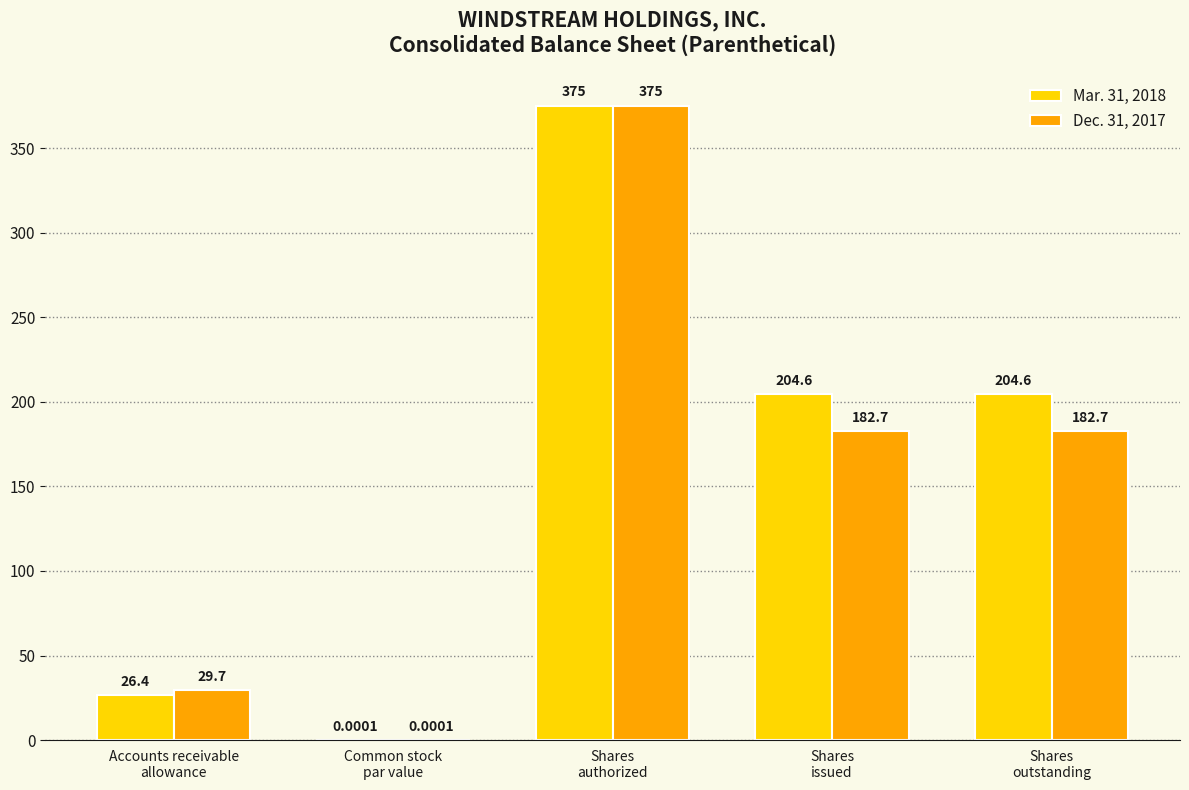

What is the sum of all Dec. 31, 2017 values?

770.1